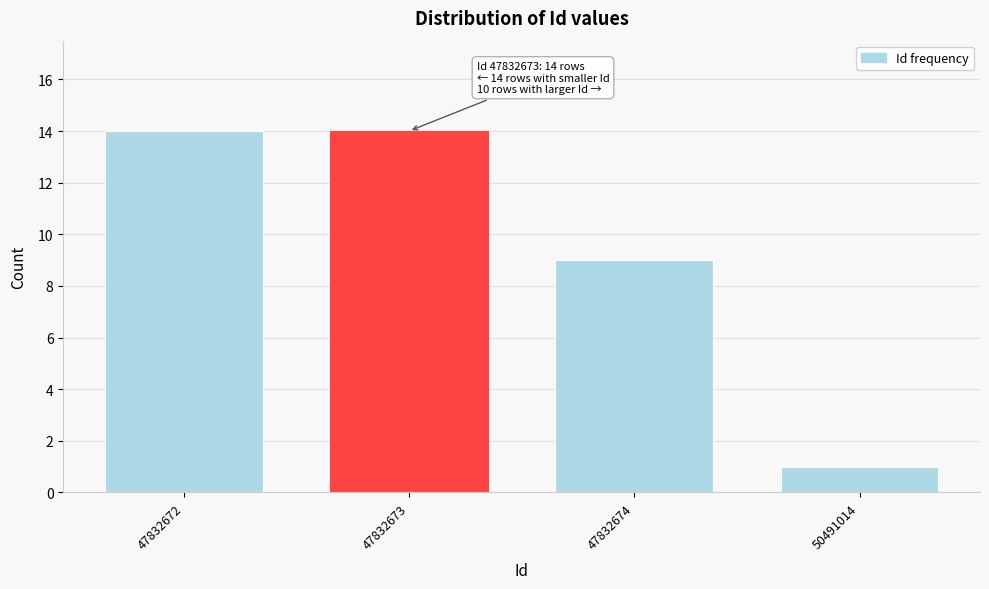

Reading right to left, transcribe all the data shown in this chart.

50491014=1	47832674=9	47832673=14	47832672=14